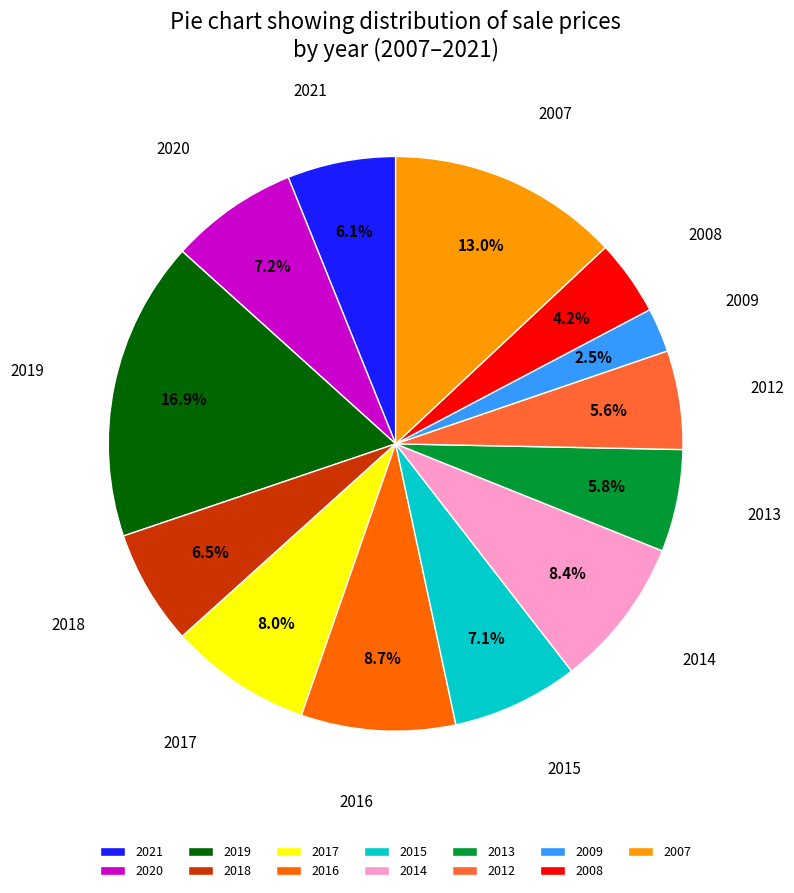

What is the ratio of the value at 2017 to the value at 2009?

3.2